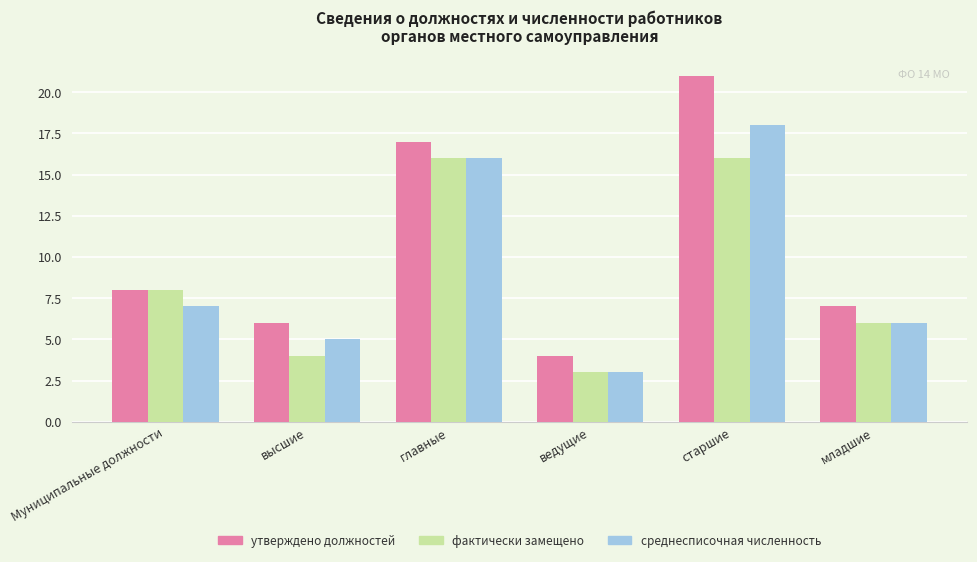

What value does the утверждено должностей series have at старшие?

21